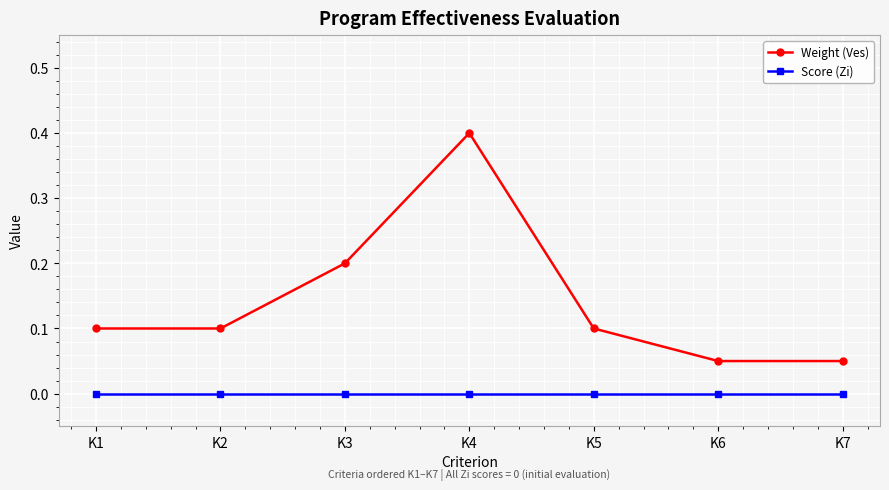

Does the chart have visible grid lines?

Yes